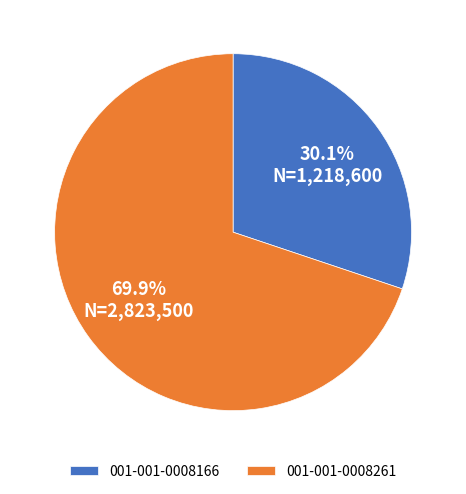

To the nearest percent, what is the difference between the 001-001-0008166 and 001-001-0008261 slice percentages?

40%